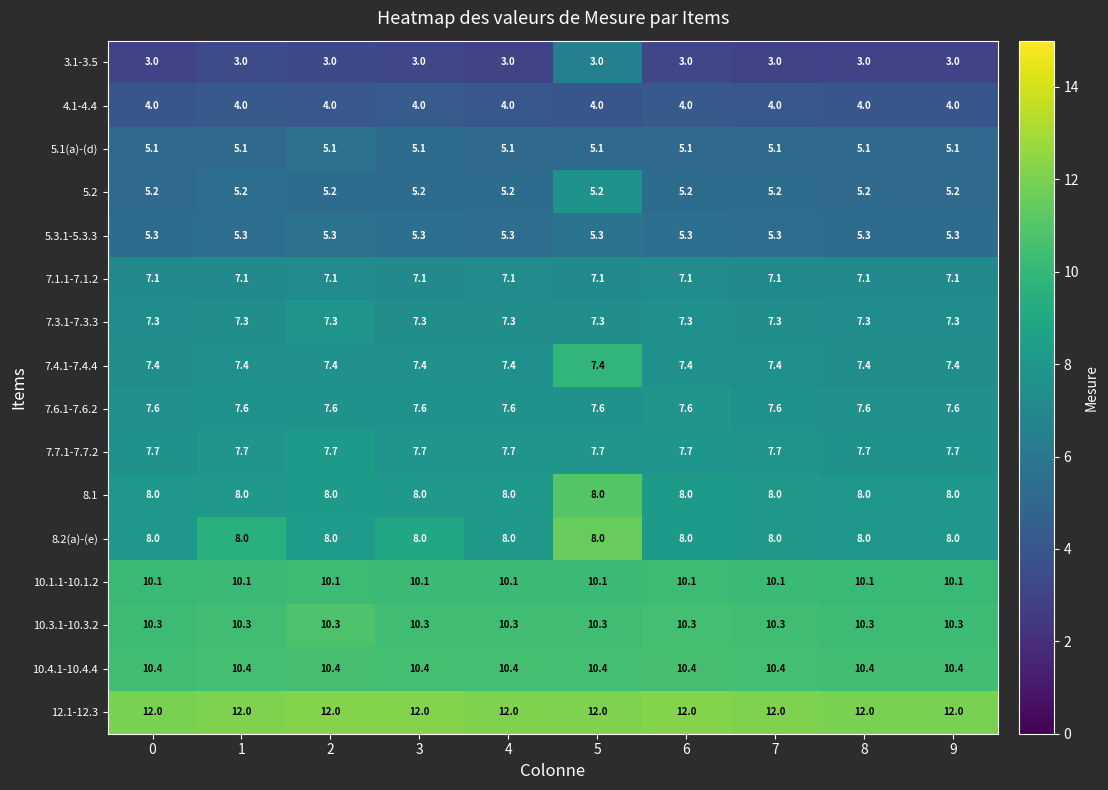

What is the total value across all series at 2?

118.5